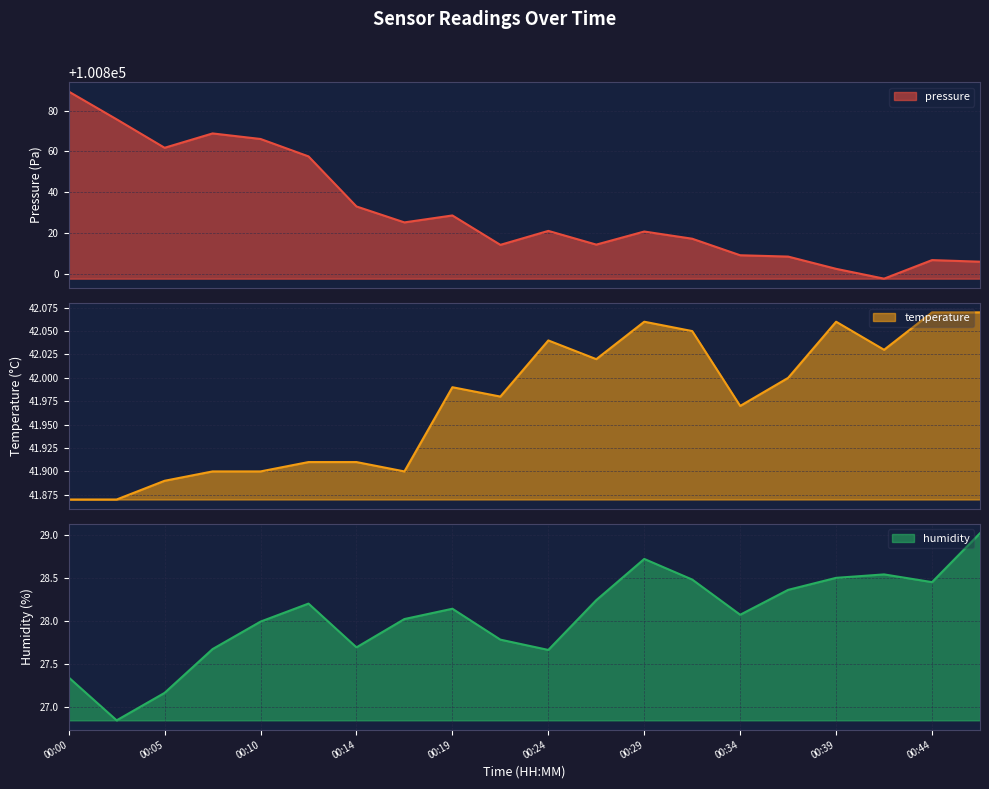

What is the maximum value shown in the chart?

100889.3